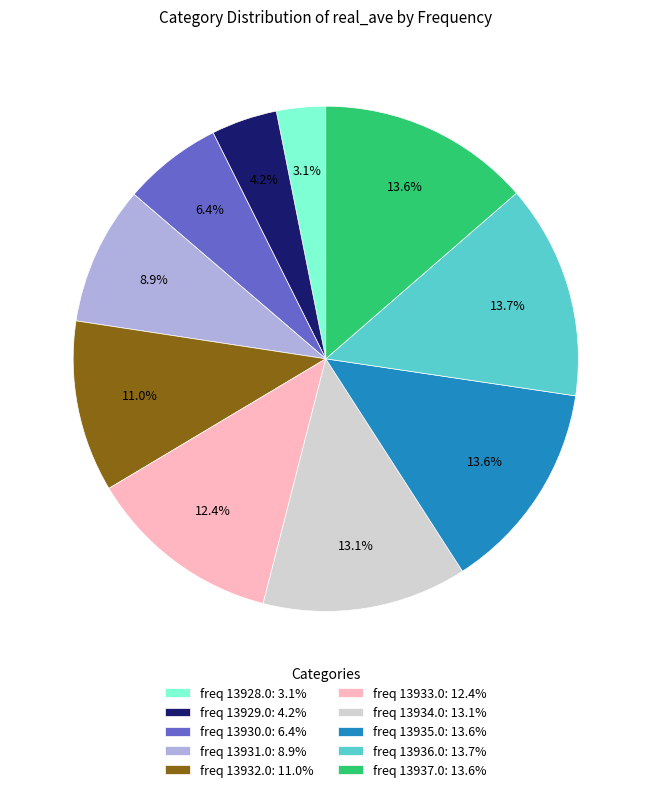

Approximately how many times larger is the value at freq 13928.0: 3.1% compared to freq 13929.0: 4.2%?

0.7